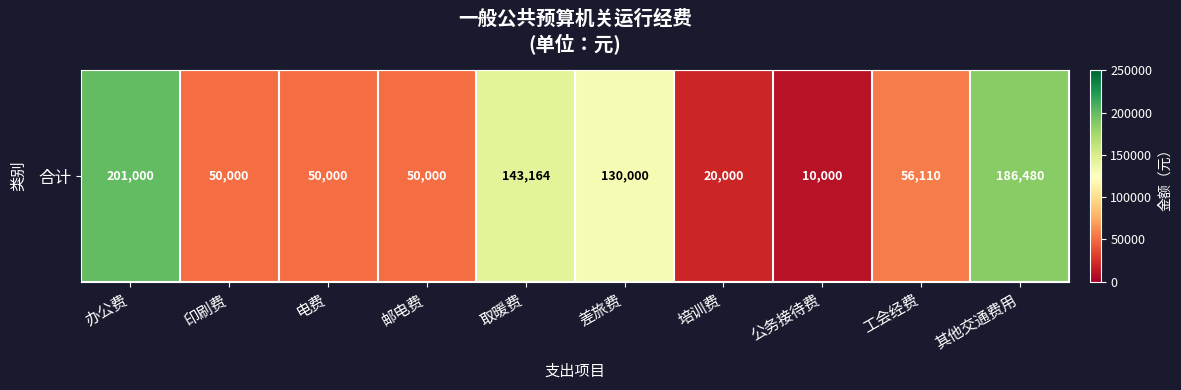

At which label is the value closest to 105500?

差旅费